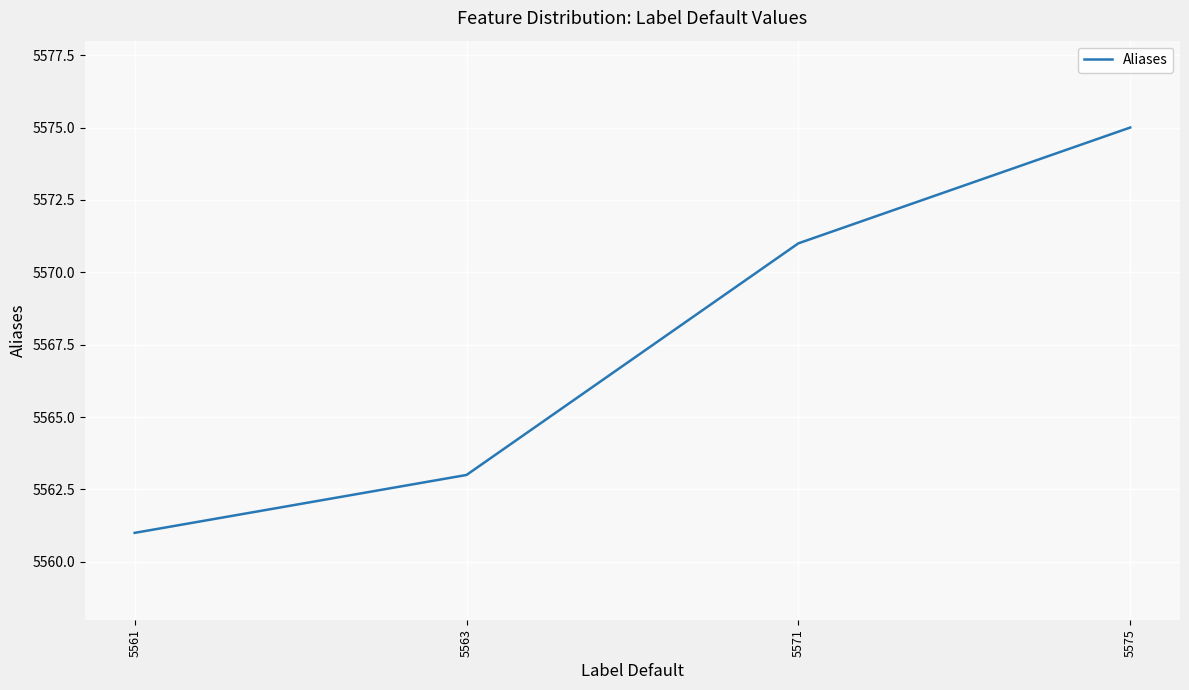

Reading left to right, extract all data points from this chart.

5561	5563	5571	5575